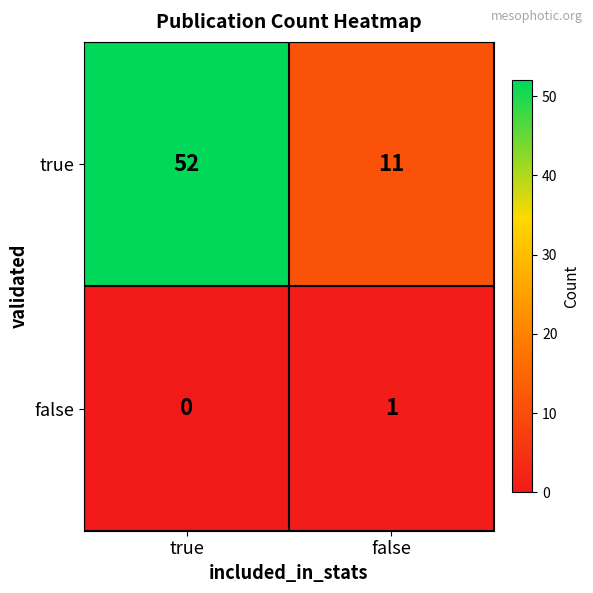

True or false: true has a value of 91 at true.

False